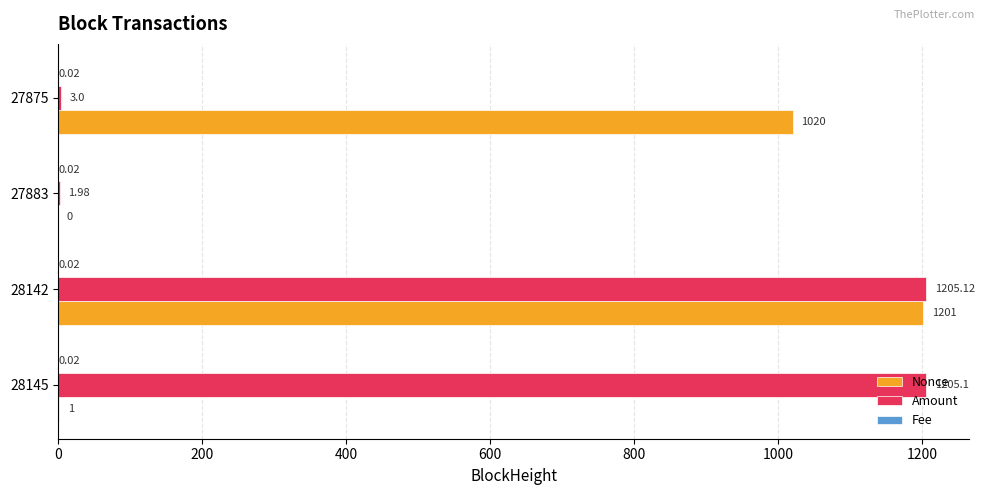

Which series has the largest total across all categories?

Amount